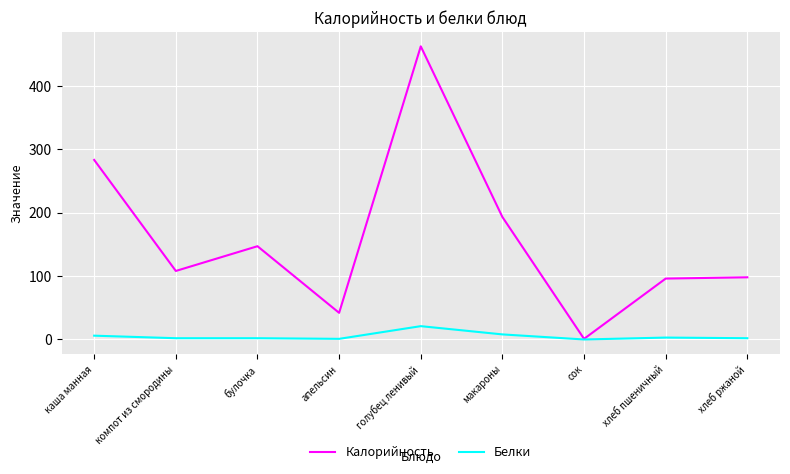

What is the difference between the Калорийность values at компот из смородины and апельсин?

66